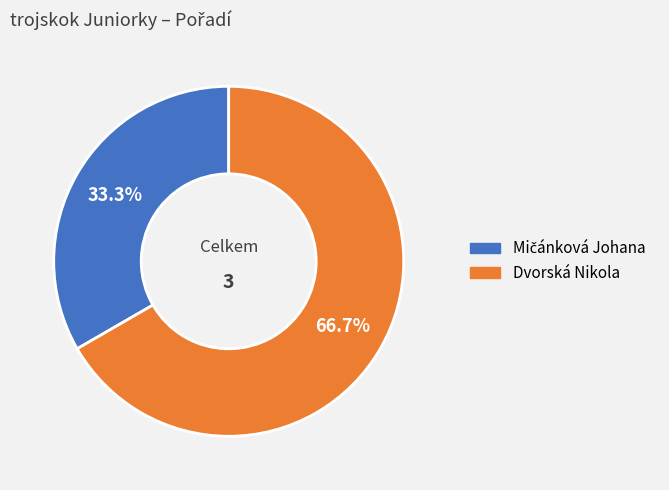

Which slice is the largest?

Dvorská Nikola